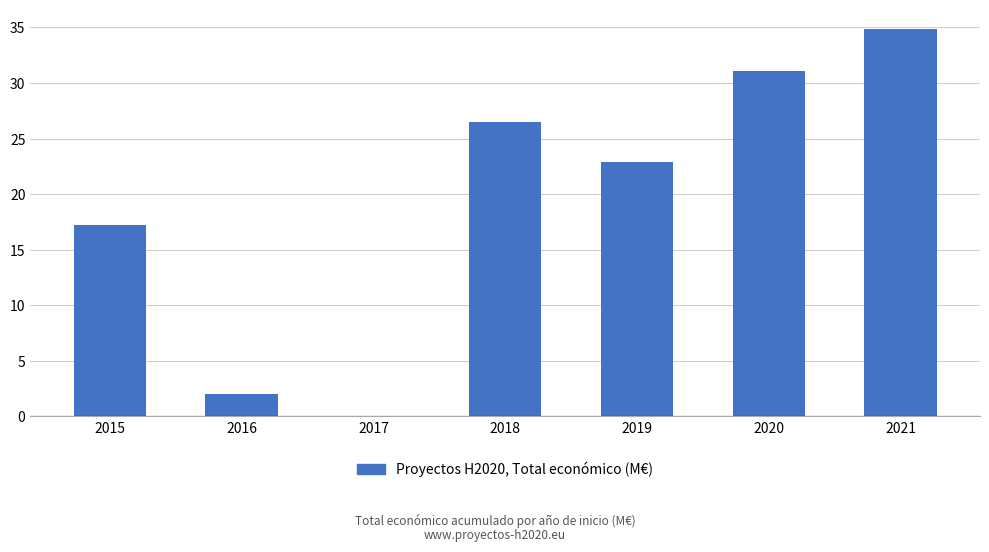

Count the number of values greater than 22.

4